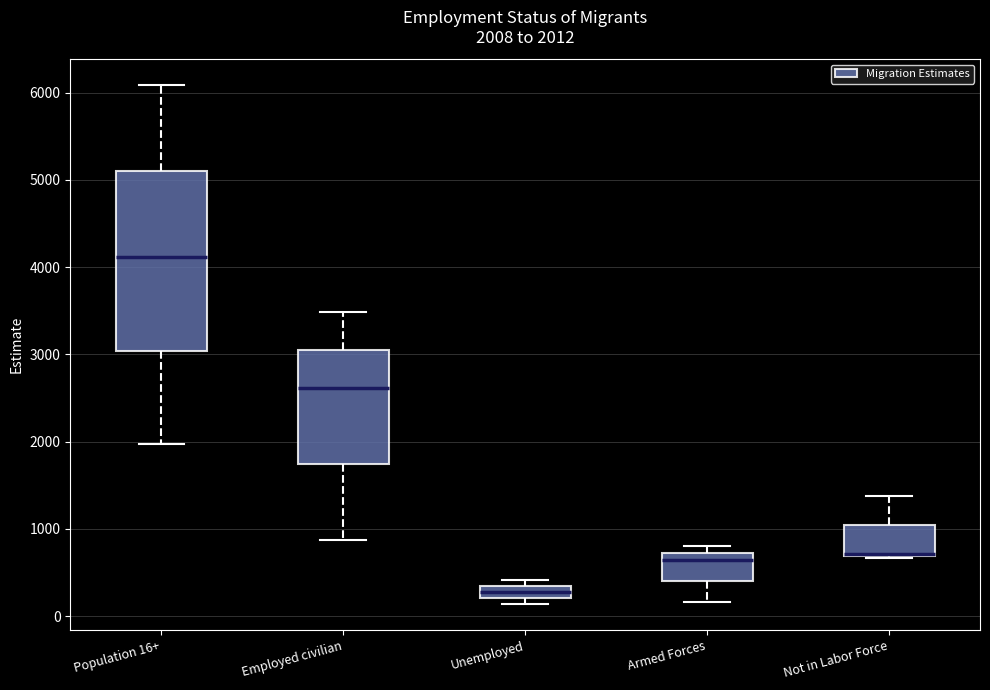

Comparing the boxes themselves (not the whiskers), which one is the tallest?

Population 16+